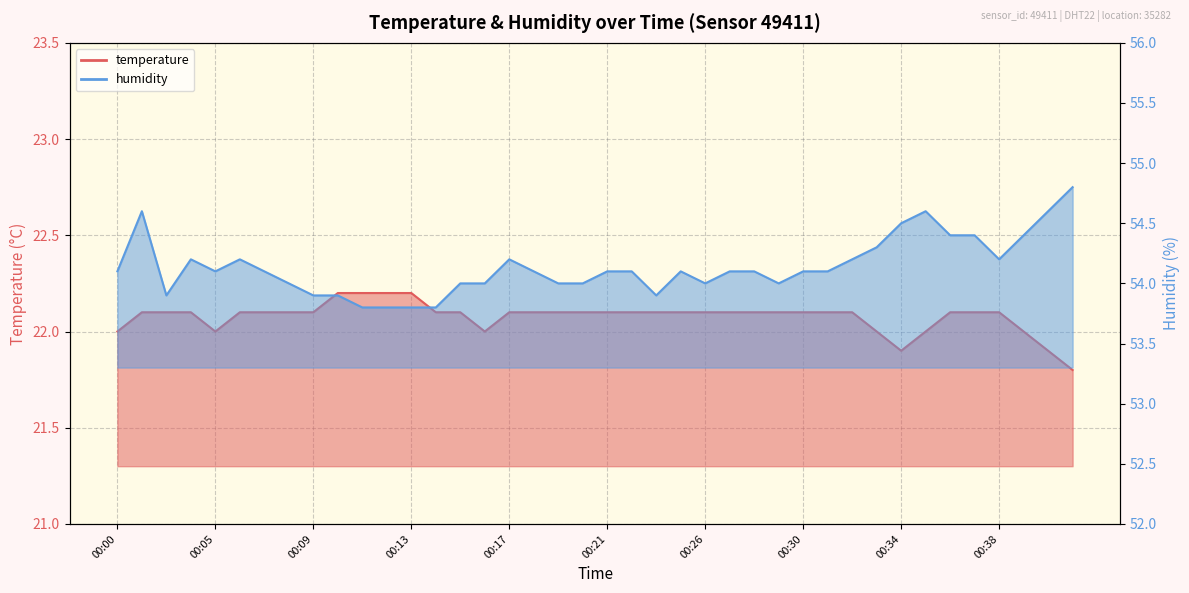

At how many categories does at least one series exceed 29?

40